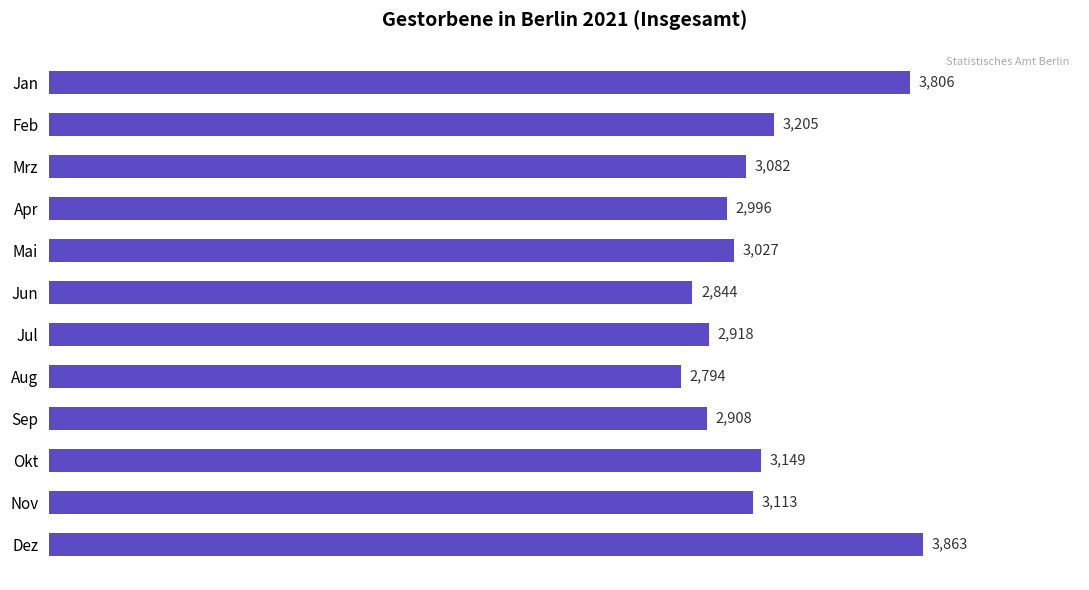

What is the sum of all values?

37705